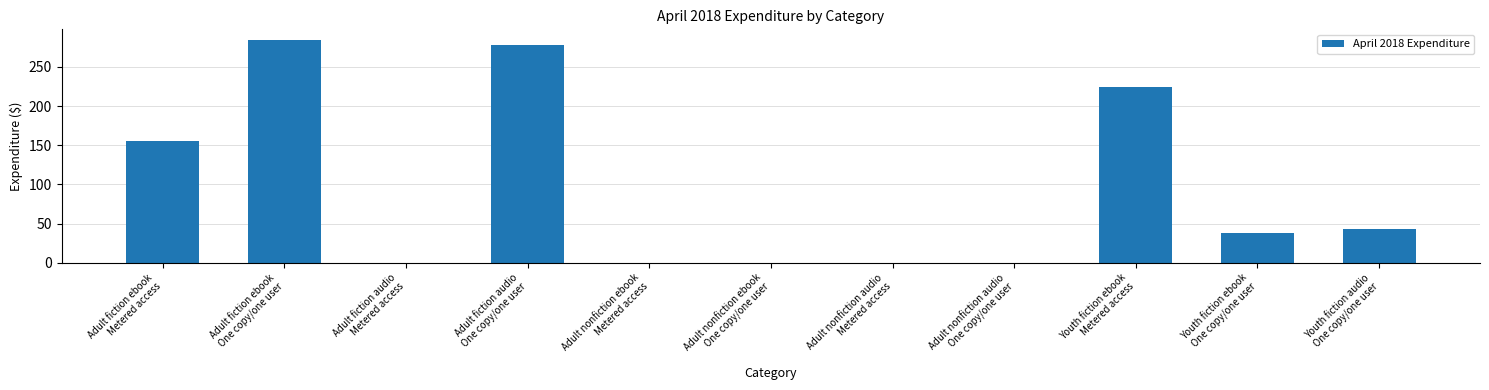

Reading right to left, list all the values displayed in this chart.

Youth fiction audio
One copy/one user=42.5	Youth fiction ebook
One copy/one user=37.8	Youth fiction ebook
Metered access=225.0	Adult nonfiction audio
One copy/one user=0.0	Adult nonfiction audio
Metered access=0.0	Adult nonfiction ebook
One copy/one user=0.0	Adult nonfiction ebook
Metered access=0.0	Adult fiction audio
One copy/one user=277.9	Adult fiction audio
Metered access=0.0	Adult fiction ebook
One copy/one user=283.9	Adult fiction ebook
Metered access=155.0